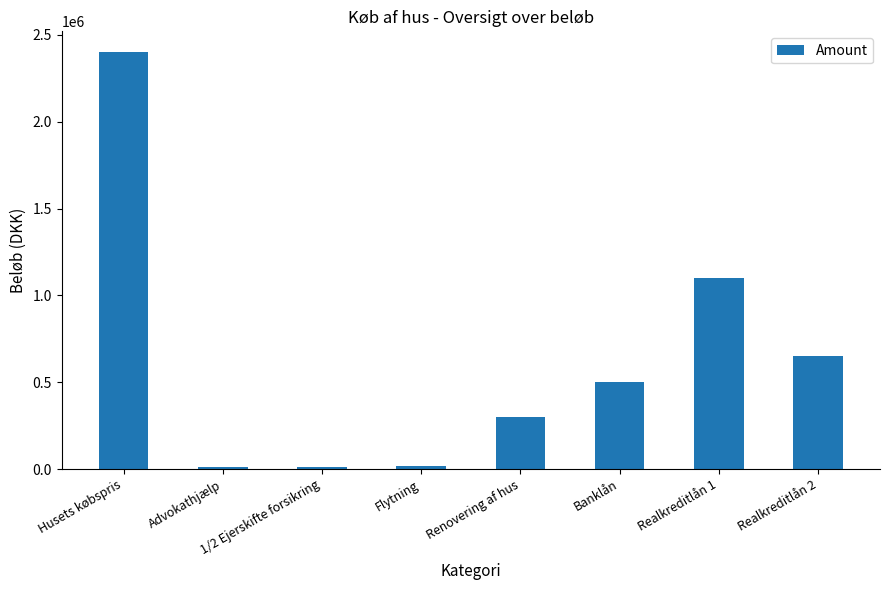

What is the average value?

623125